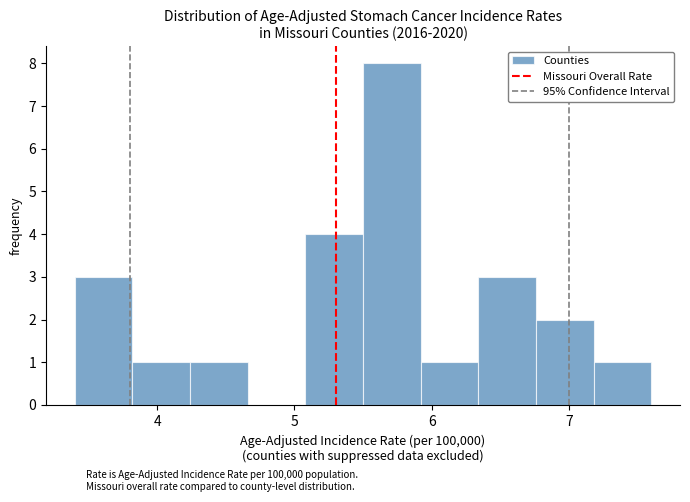

Which range on the x-axis has the tallest bar?

5.50 to 5.92